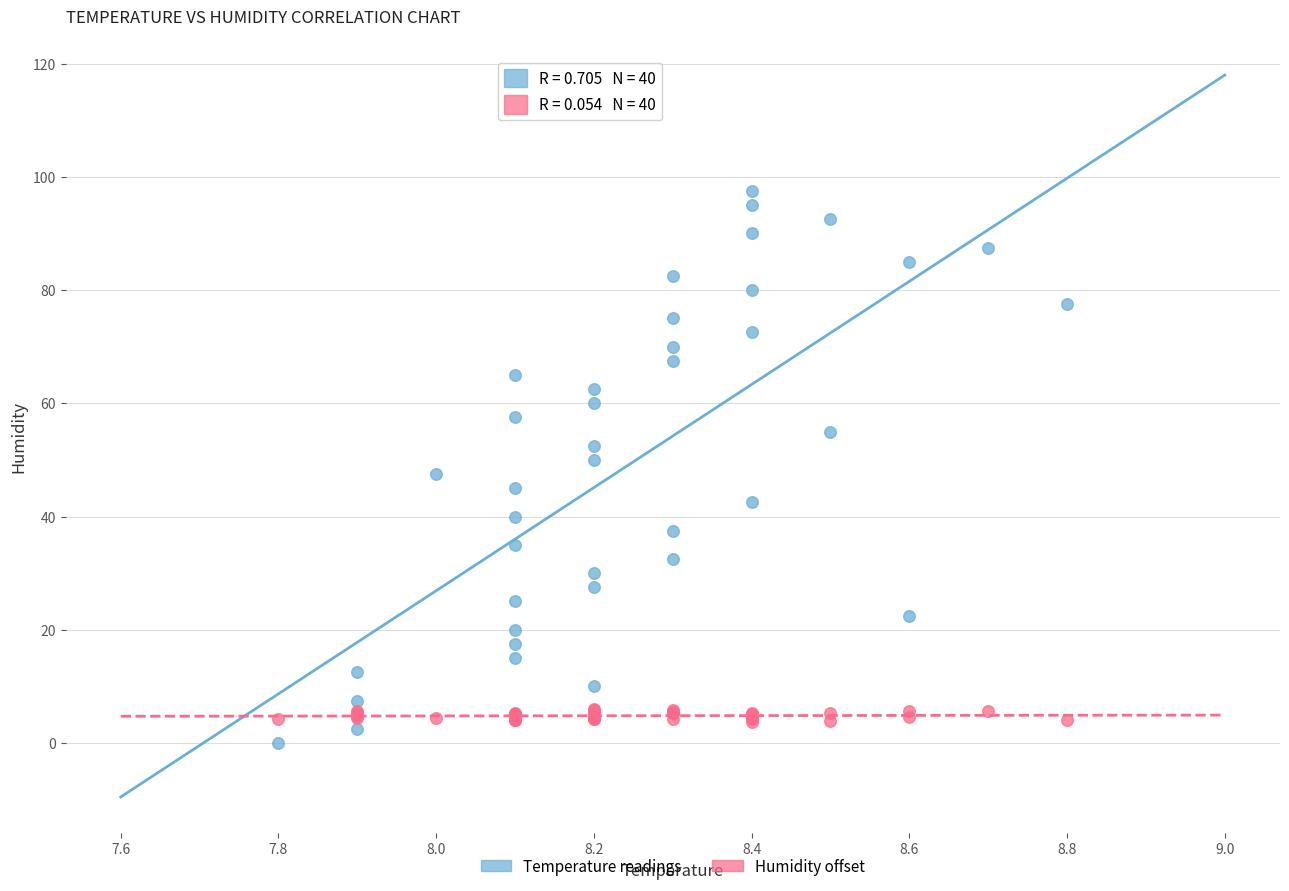

What is the X range (max minus min) for the scatter plot?

1.0